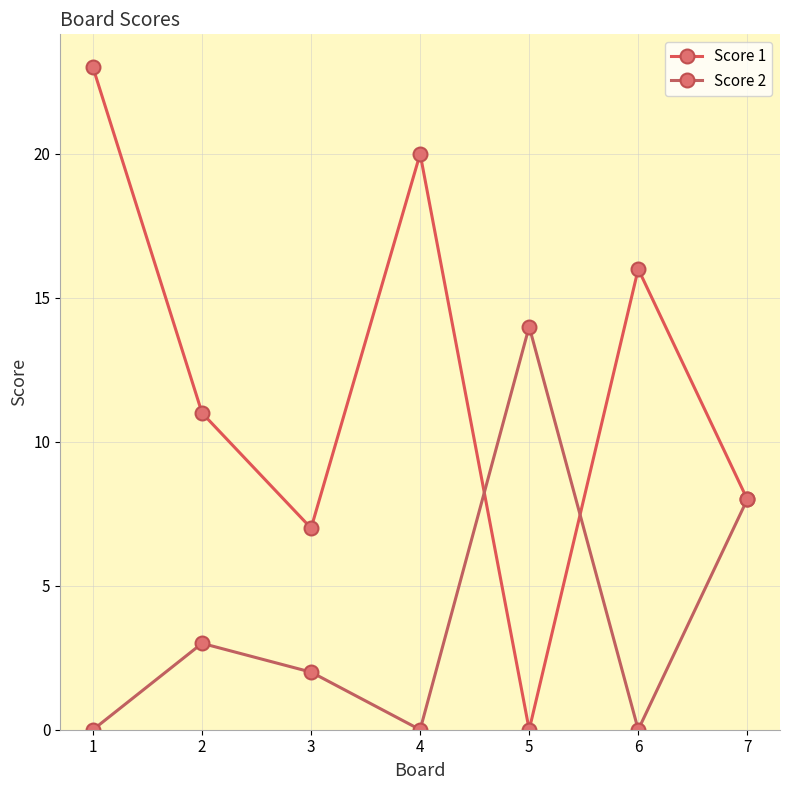

Does the chart have visible grid lines?

Yes